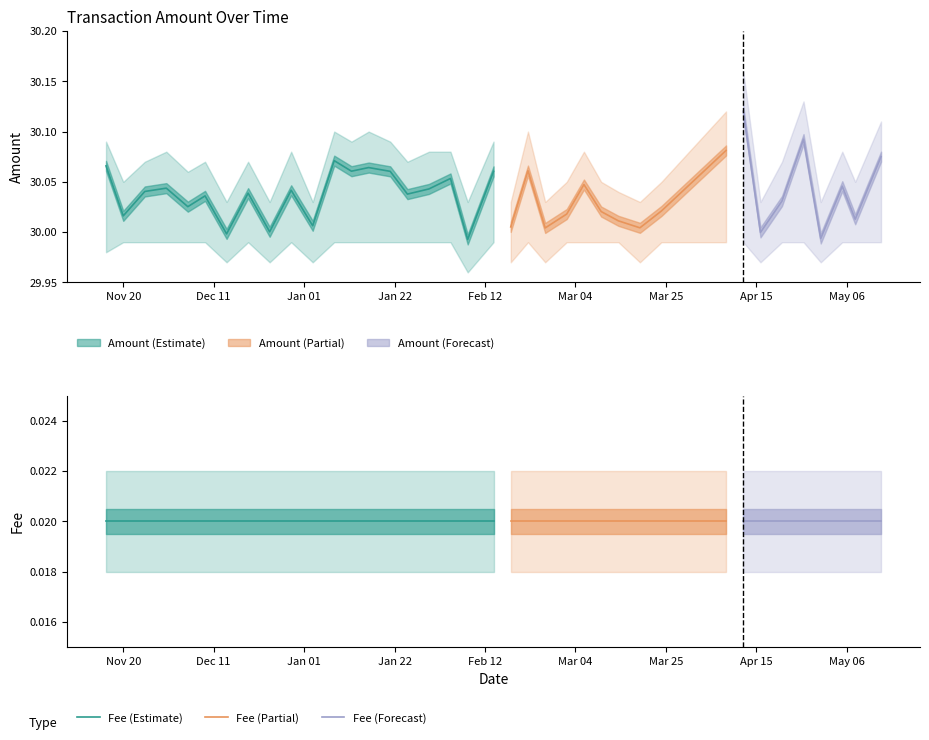

True or false: Amount and Amount_lower cross at least once.

False